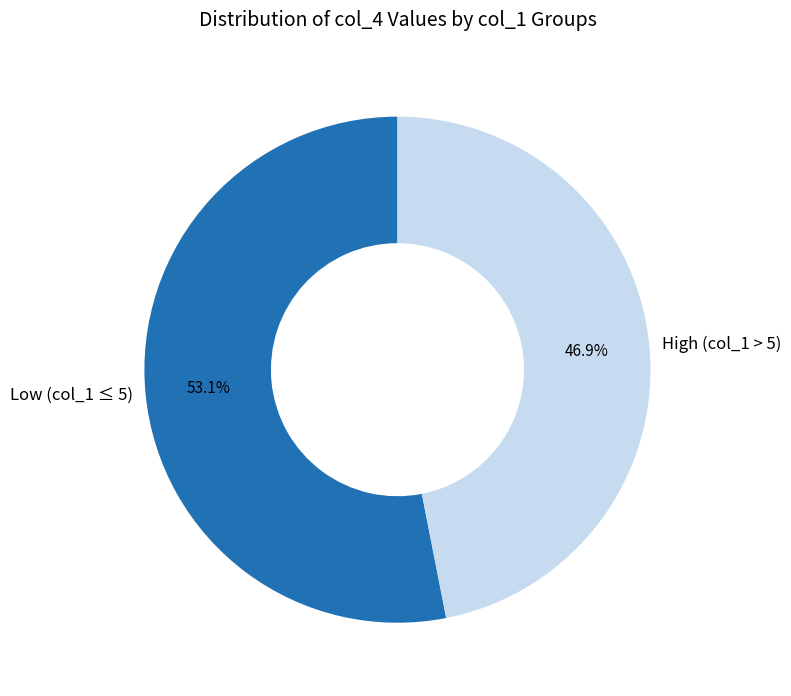

To the nearest percent, what is the average slice percentage?

50%